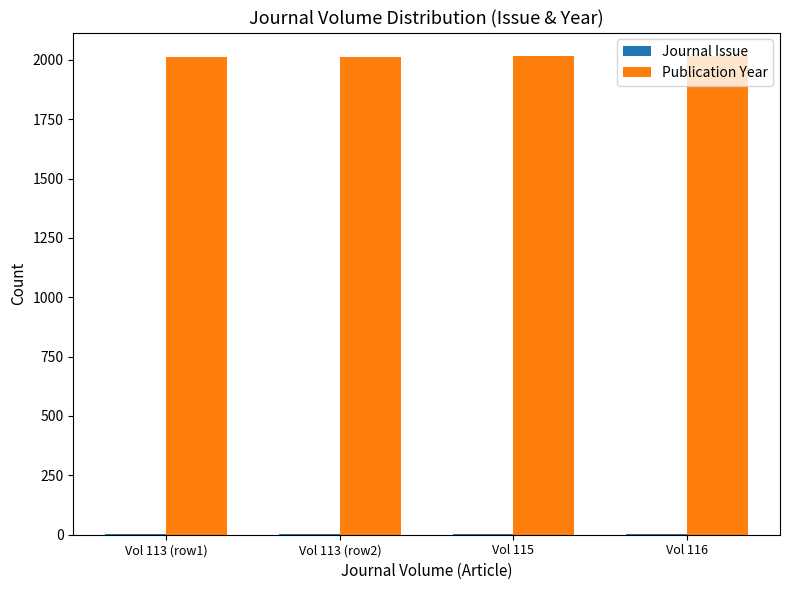

Is it true that Publication Year equals 2014 at Vol 115?

True